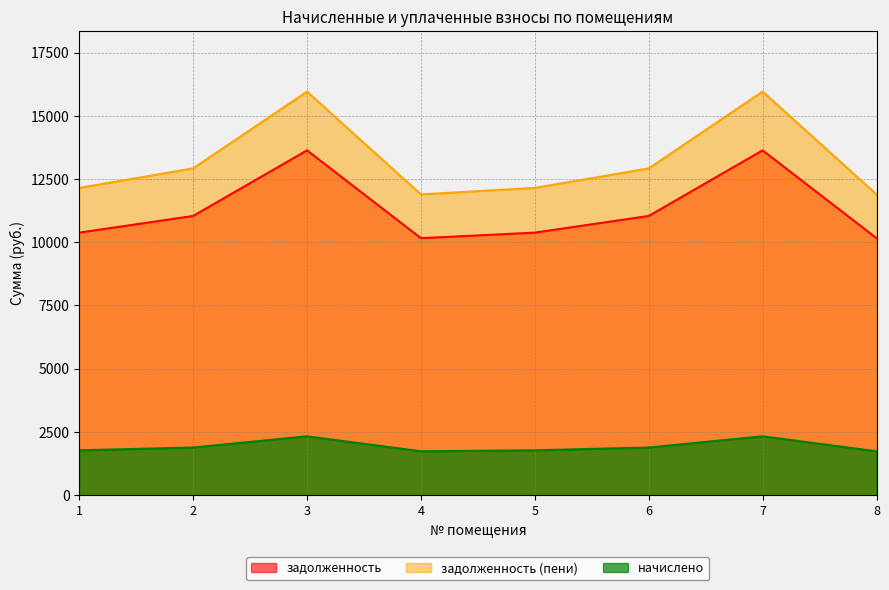

At which label is задолженность (пени) closest to 13923?

2